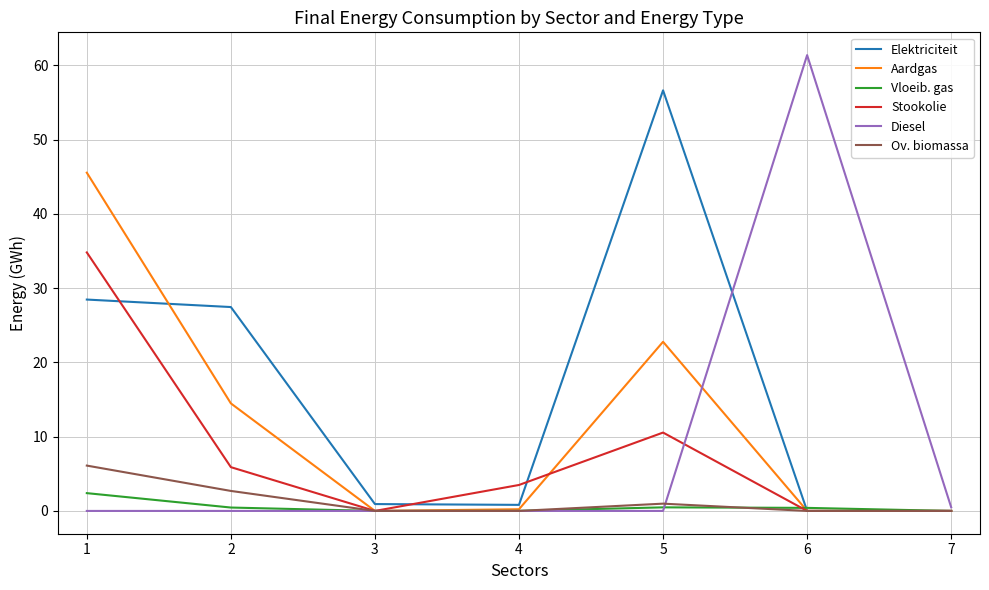

At which label does Elektriciteit reach its peak?

5